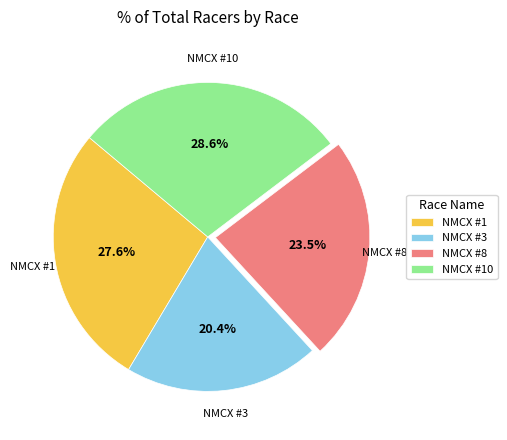

What is the smallest slice in the pie chart?

NMCX #3